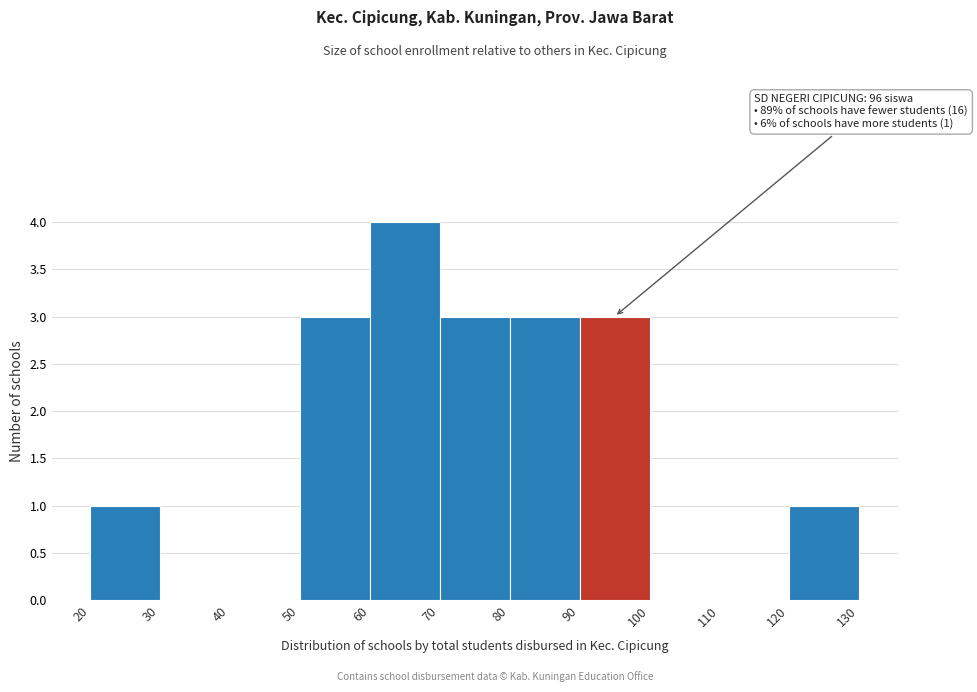

Over which range of the x-axis is the bar tallest?

60 to 70